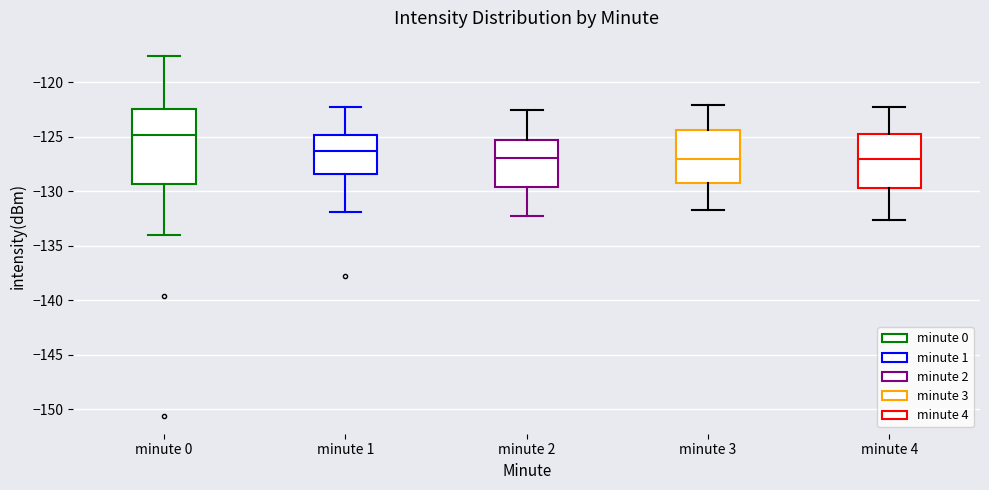

Where does the median line of the box for minute 3 sit on the y-axis? The values are not printed on the chart, so give them approximately, as read against the axis.

-127.0